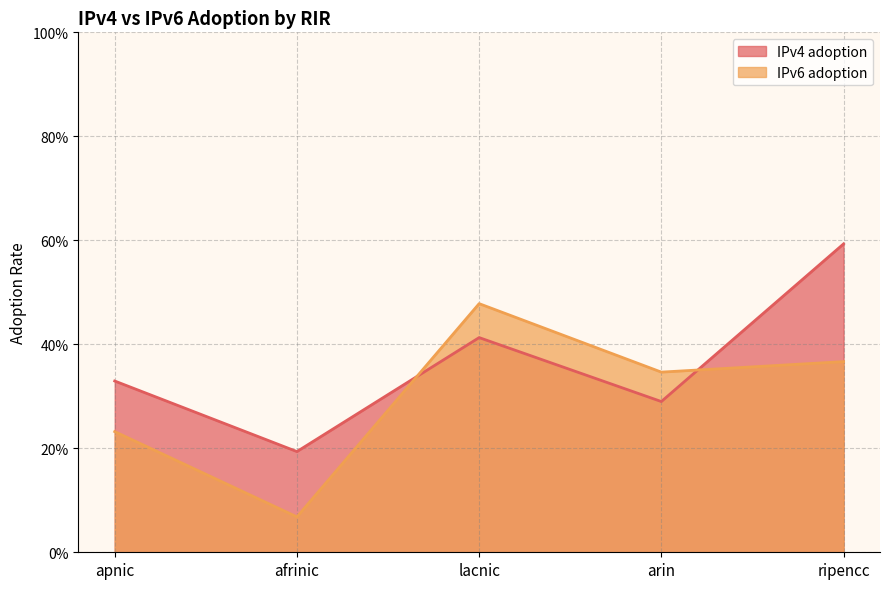

List the series in order of their overall mean, lowest first.

IPv6 adoption, IPv4 adoption